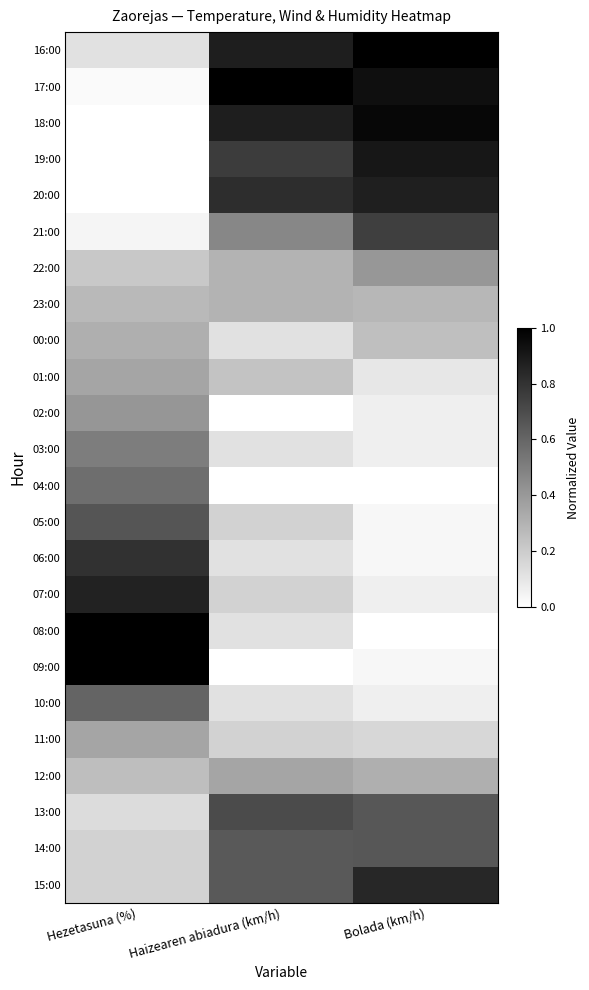

What is the total value across all series at Bolada (km/h)?

9.4